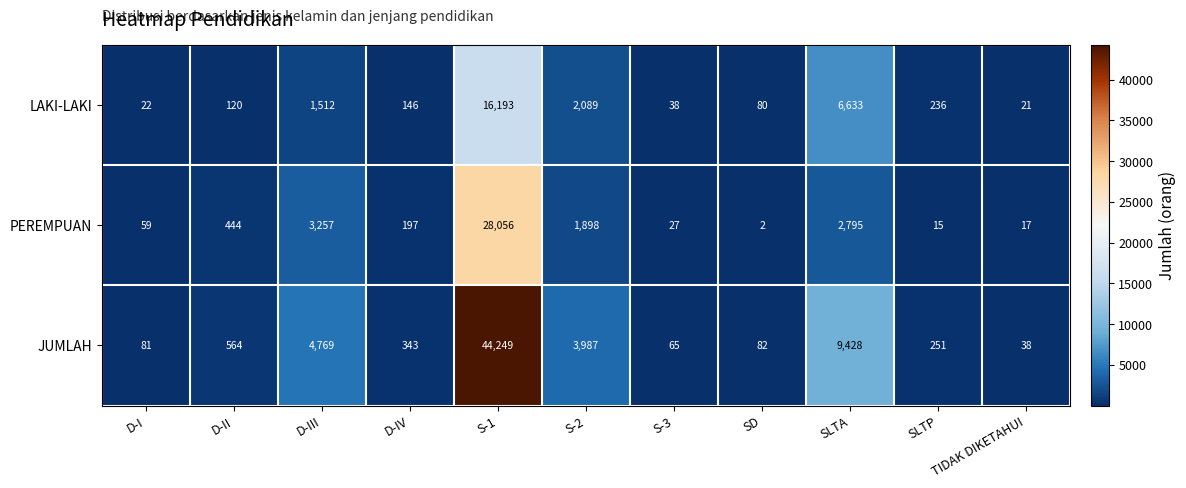

Is it true that PEREMPUAN equals 197 at D-IV?

True